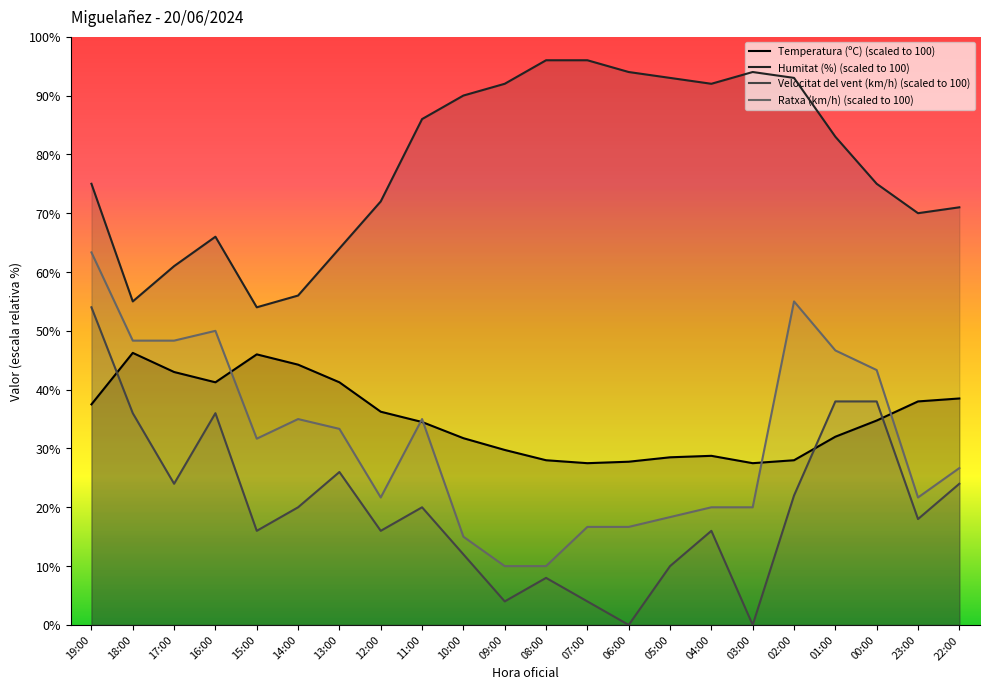

True or false: Humitat (%) (scaled to 100) and Velocitat del vent (km/h) (scaled to 100) intersect in this chart.

False